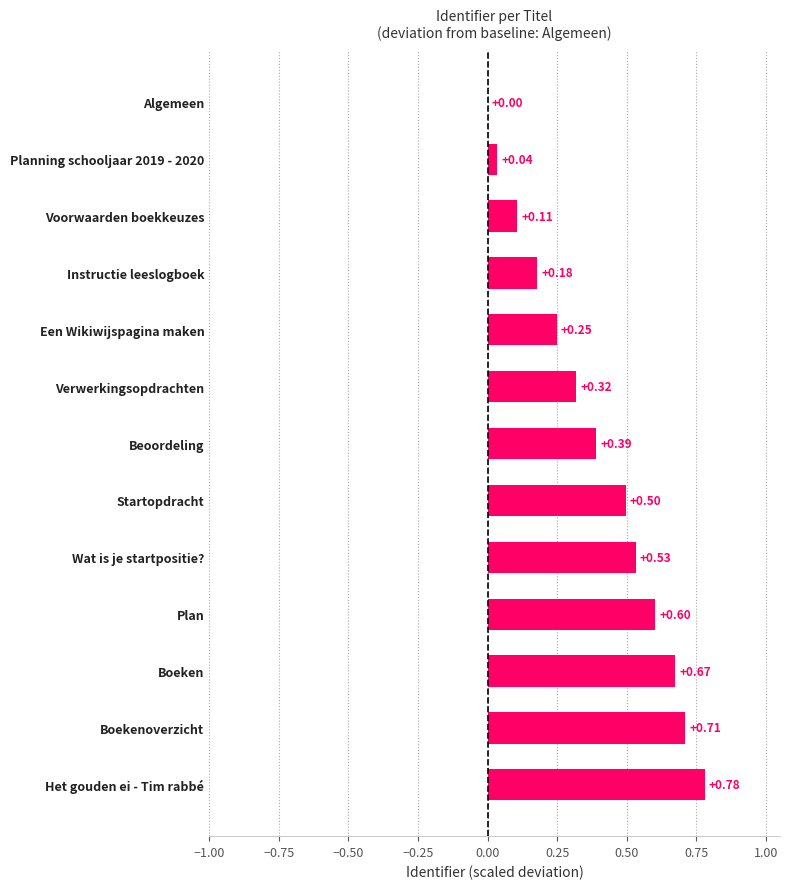

What is the sum of all values?

5.1